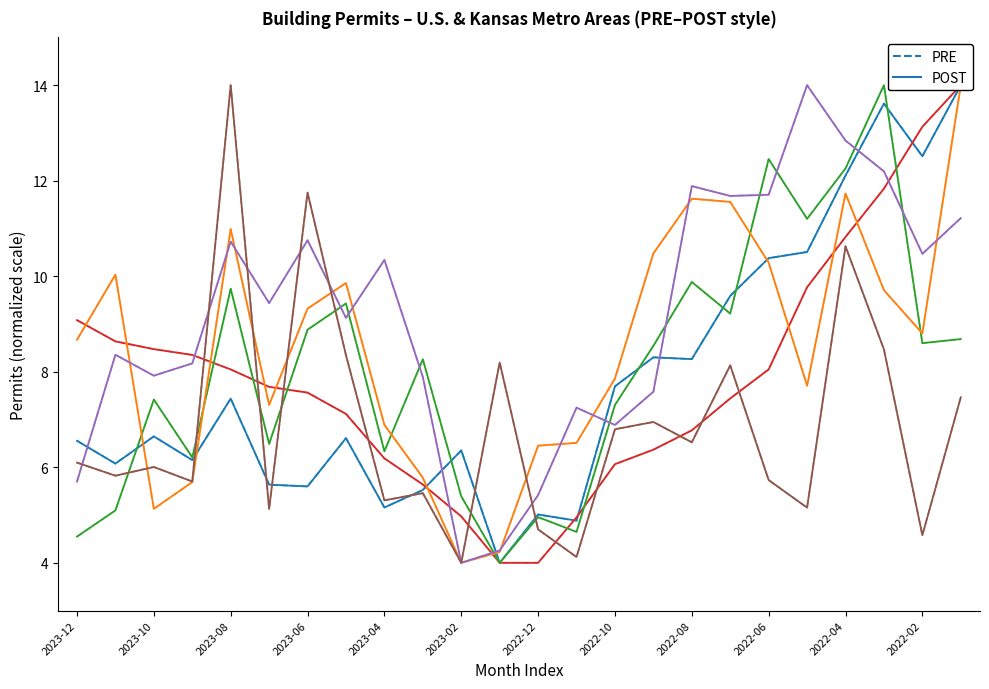

Which series has the largest total across all categories?

PRE